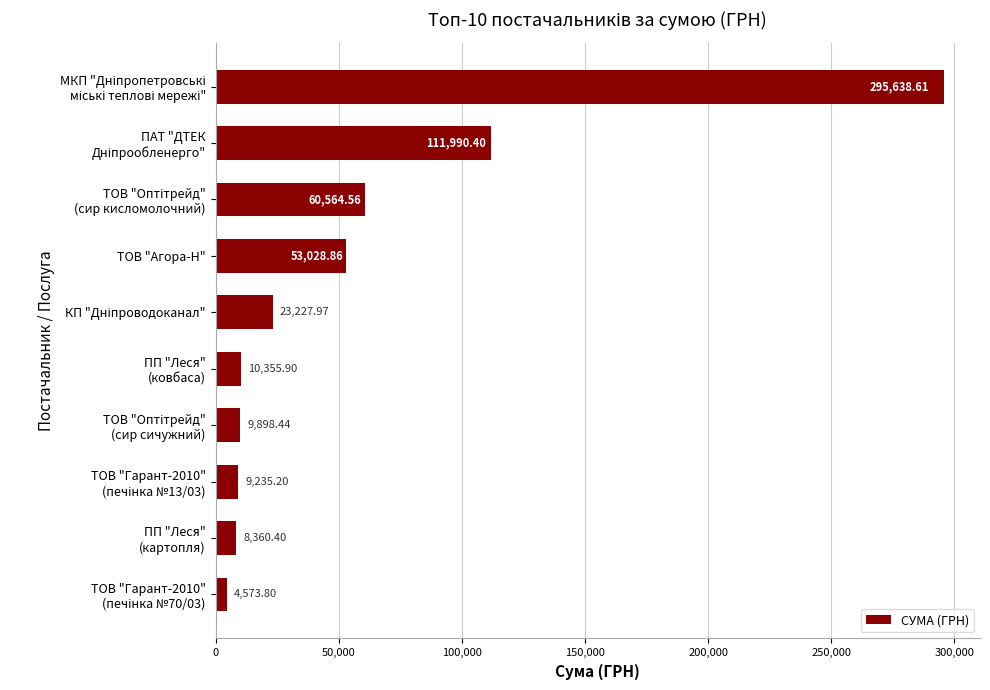

What is the sum of all values?

586874.1